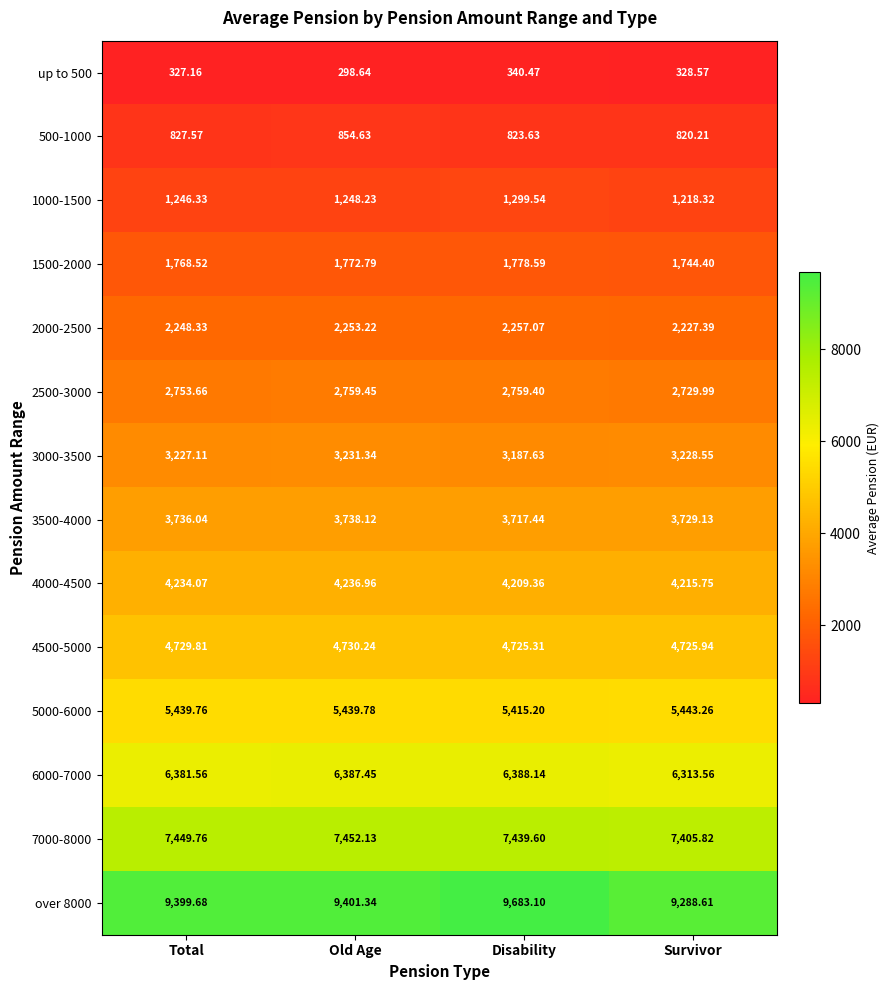

At which category is the sum across all series the highest?

Disability